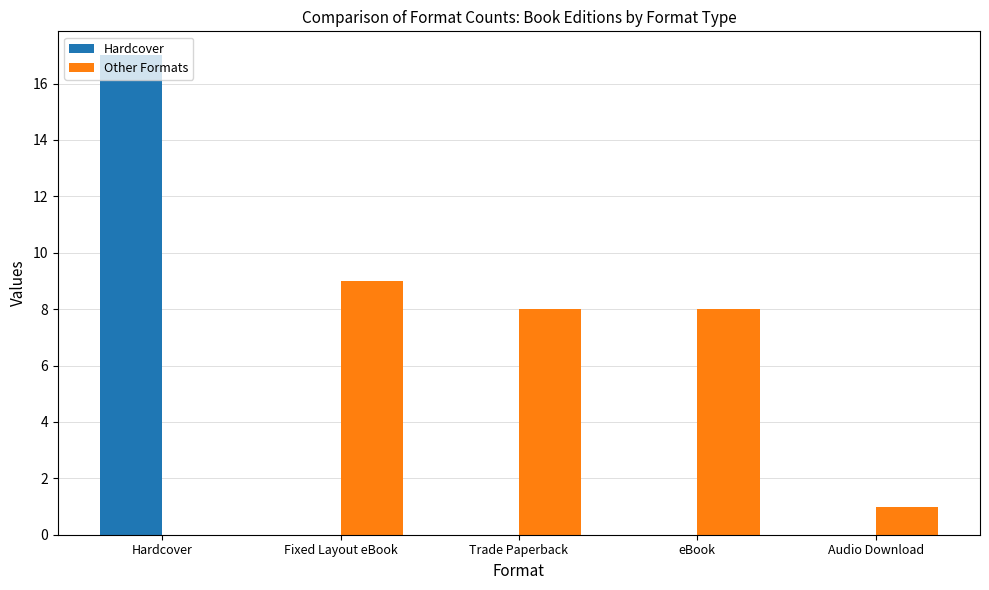

What is the maximum value for Other Formats?

9